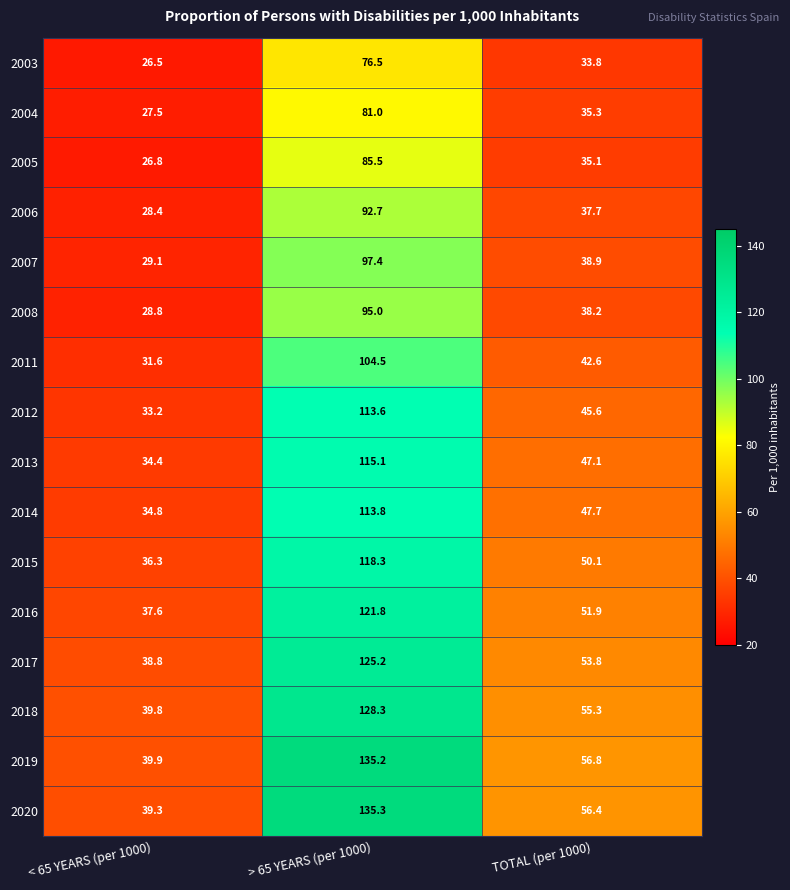

Is it true that 2012 equals 181.9 at > 65 YEARS (per 1000)?

False